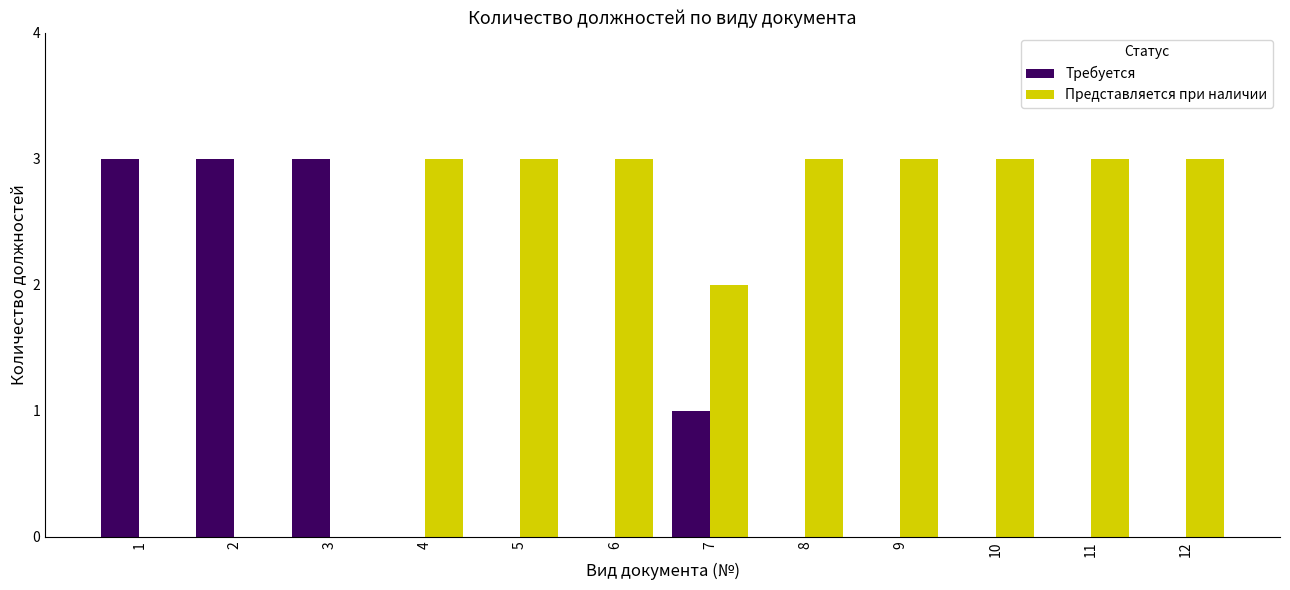

Is it true that Требуется equals 3 at 3?

True